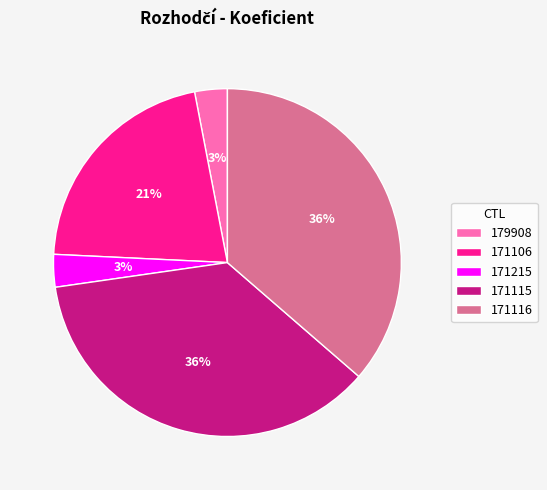

The 179908 slice represents 3% of the pie. True or false?

True